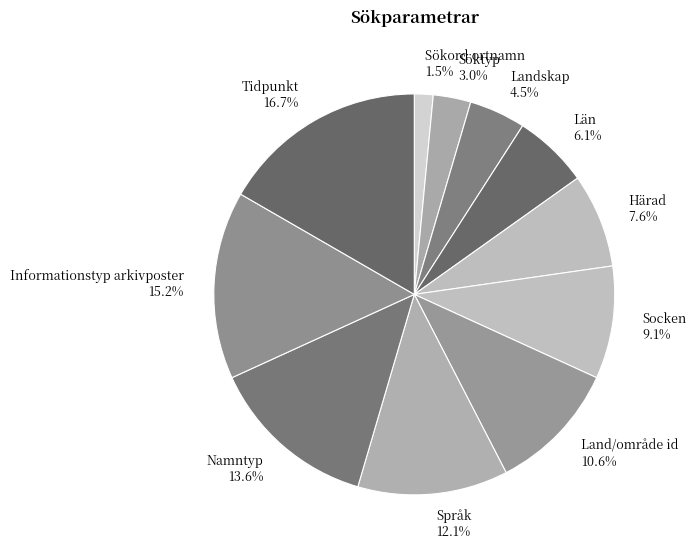

Count the number of slices in the pie.

11